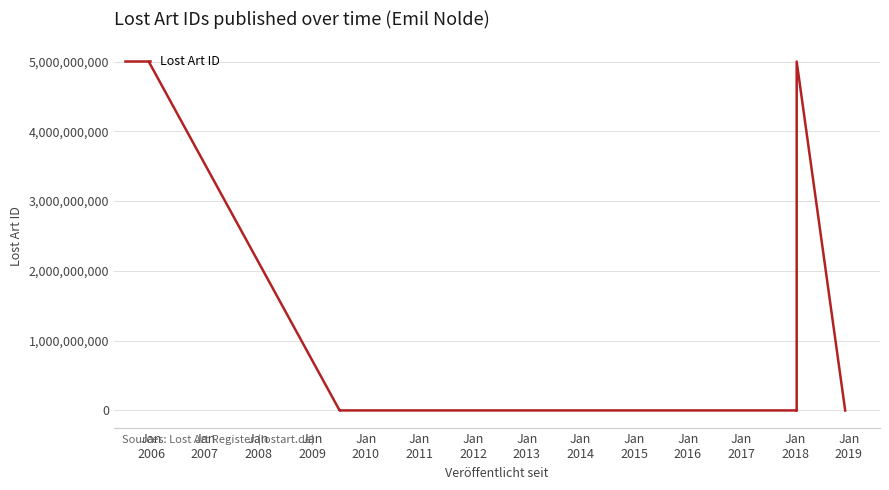

How many data points are less than 573932?

3